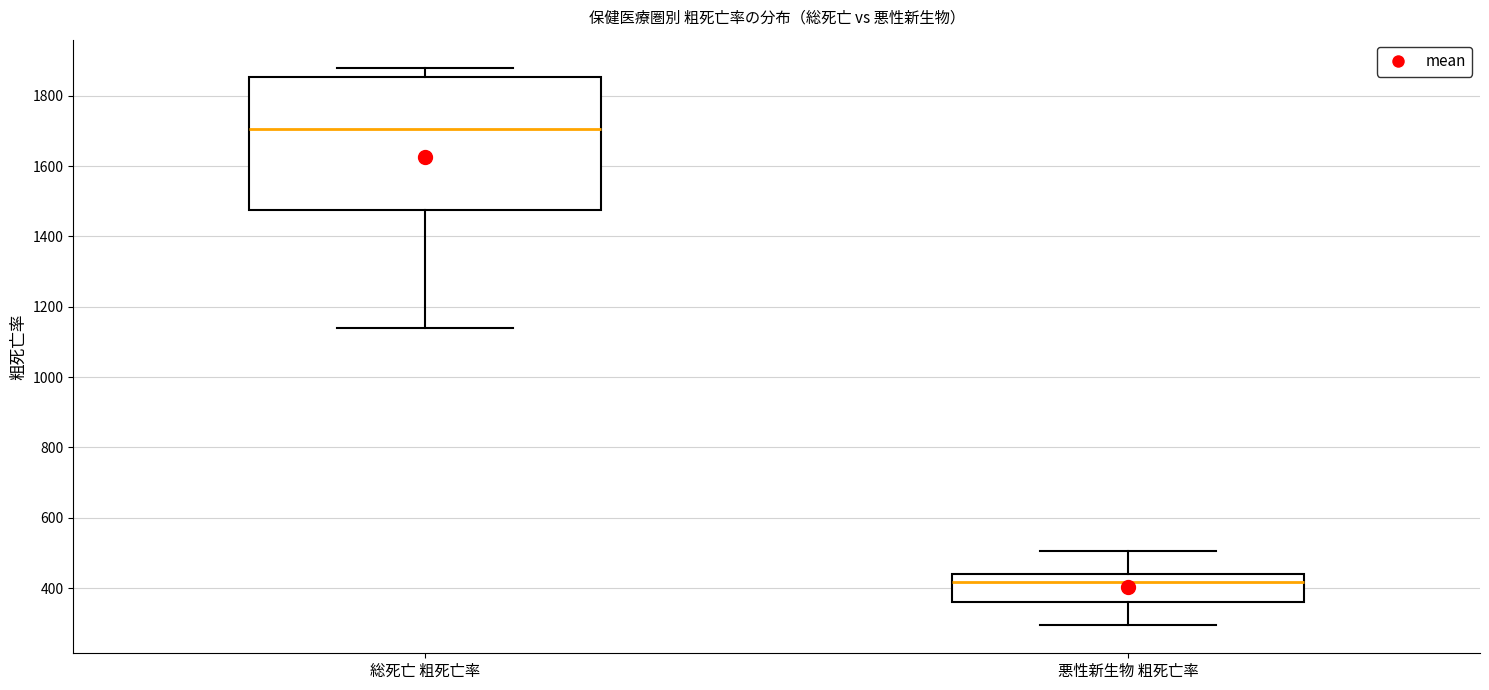

Which box is the tallest, from its lower edge to its upper edge?

総死亡 粗死亡率